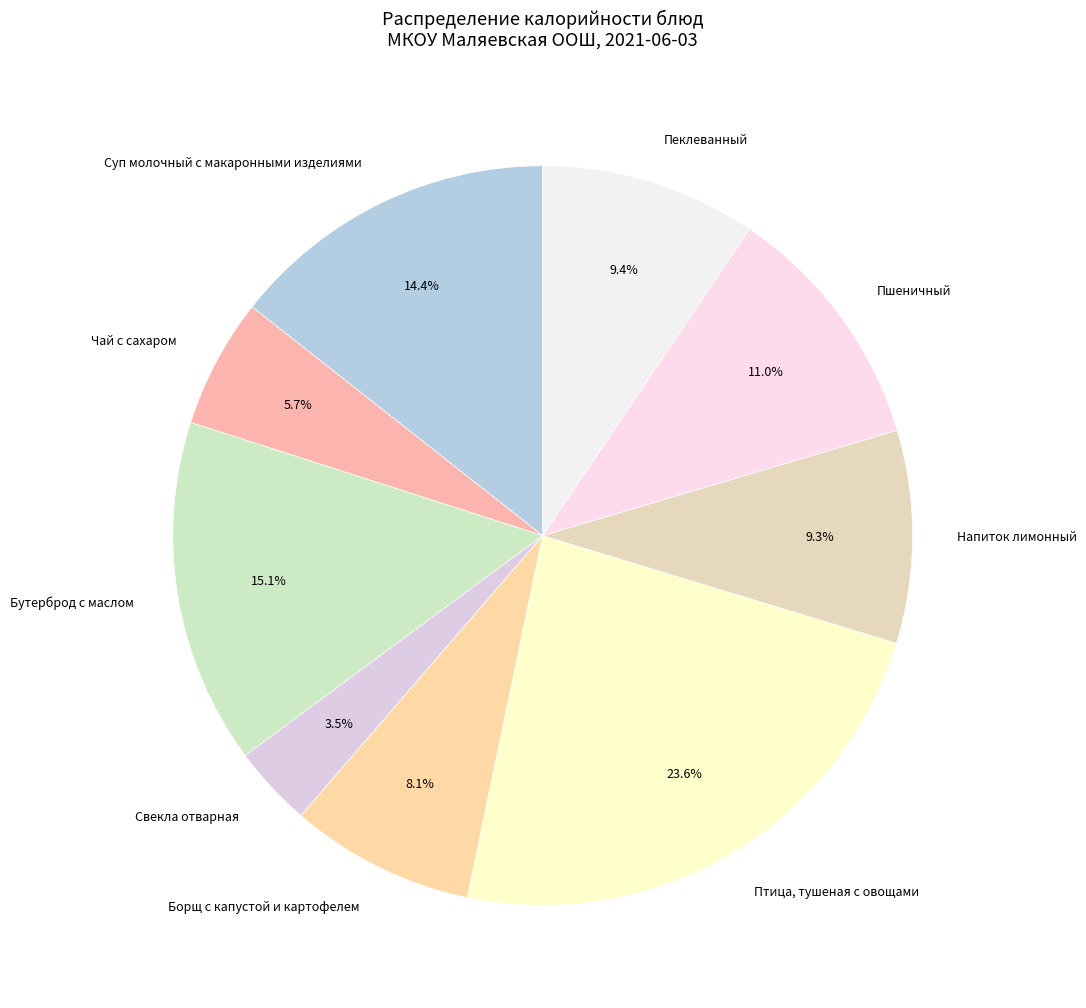

What percentage is the Пшеничный slice, to the nearest percent?

11%